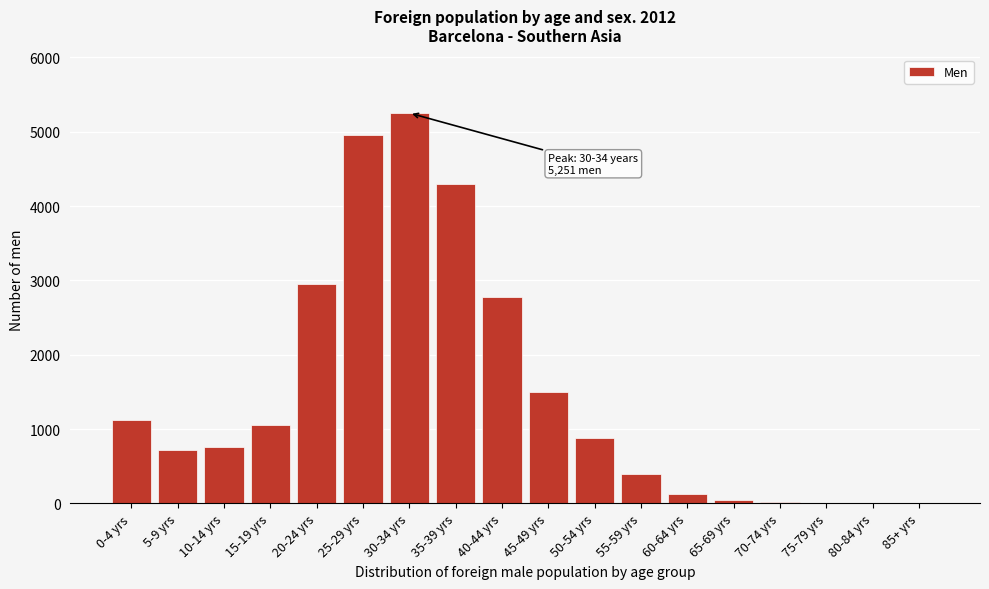

What is the sum of all values?

26875